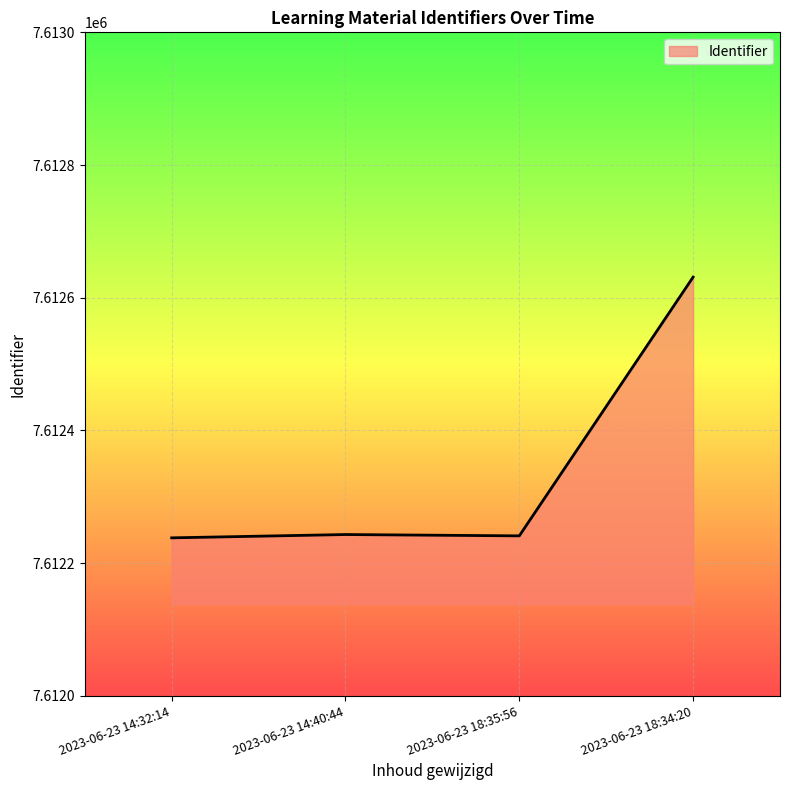

What is the ratio of the value at 2023-06-23 18:34:20 to the value at 2023-06-23 14:32:14?

1.0